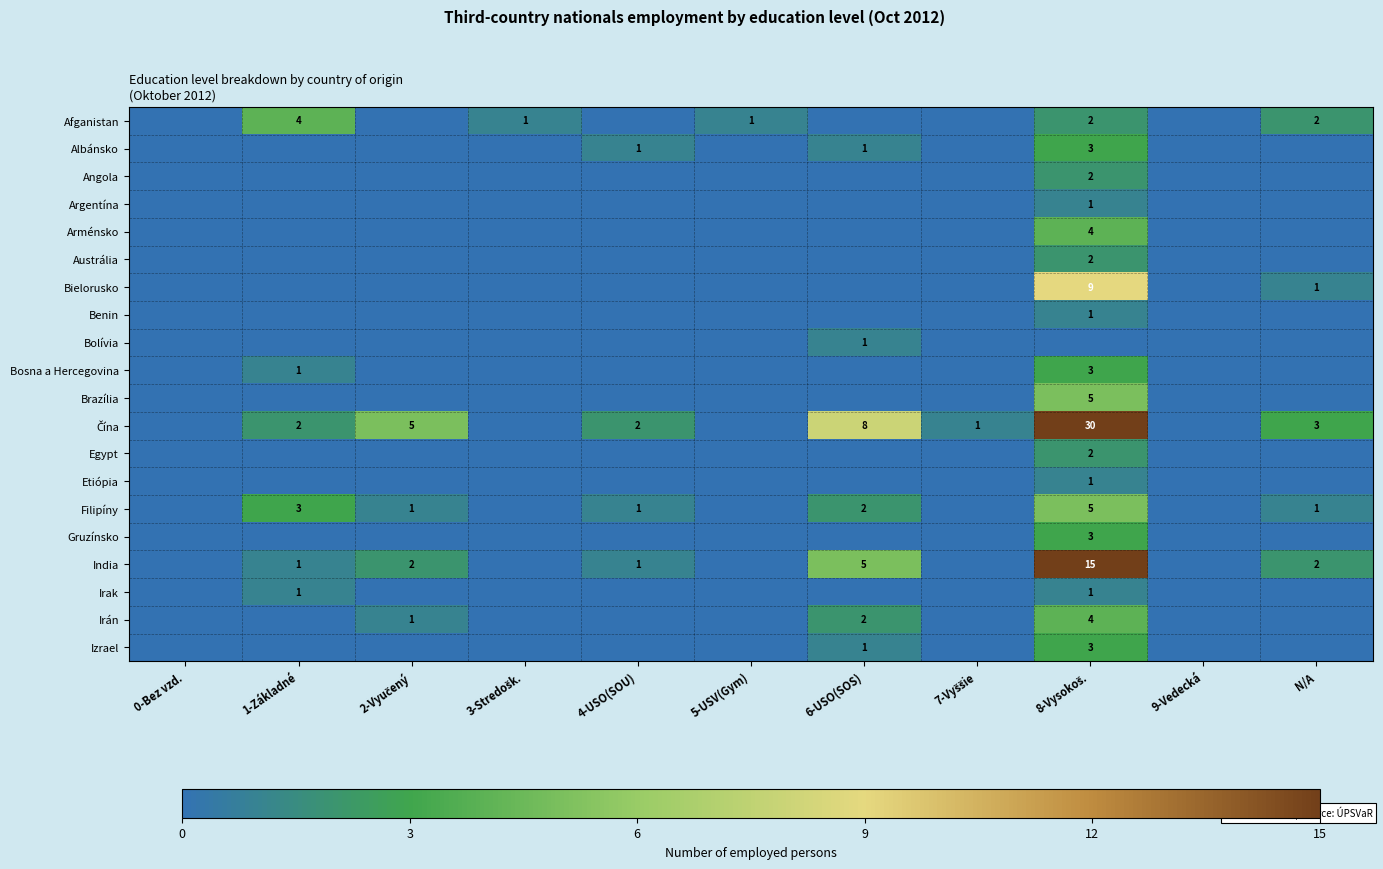

What is the total value across all series at 8-Vysokoš.?

96